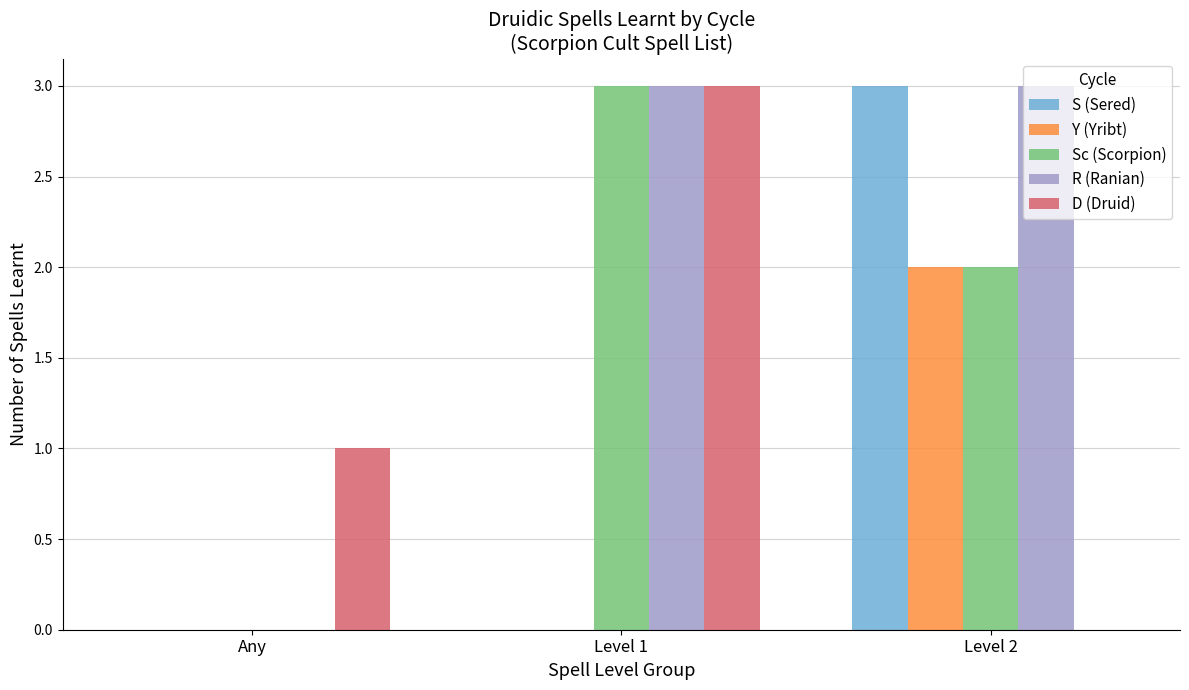

Does the chart contain stacked bars?

No